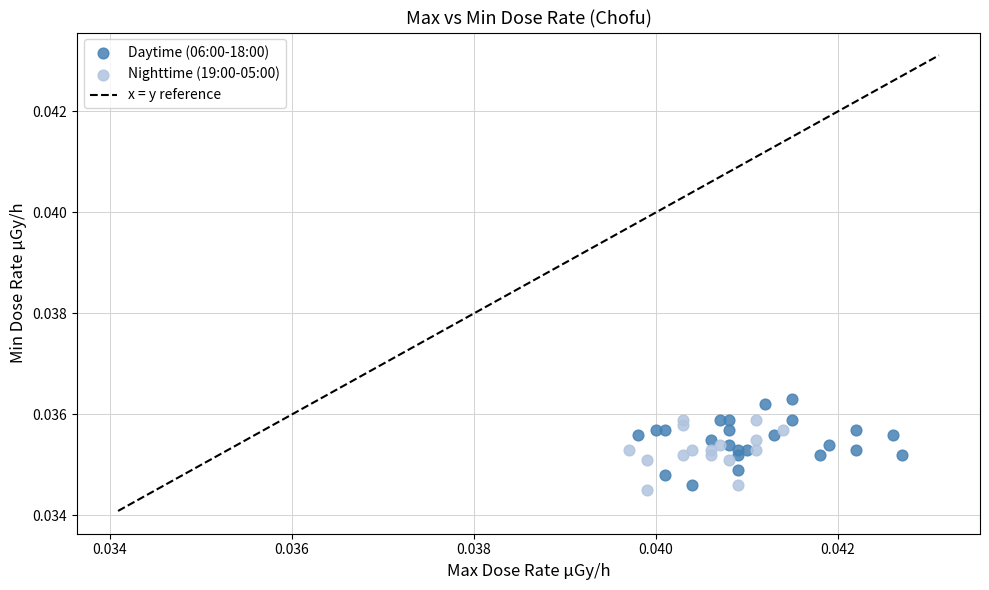

Which series contains the highest Y value?

Daytime (06:00-18:00)